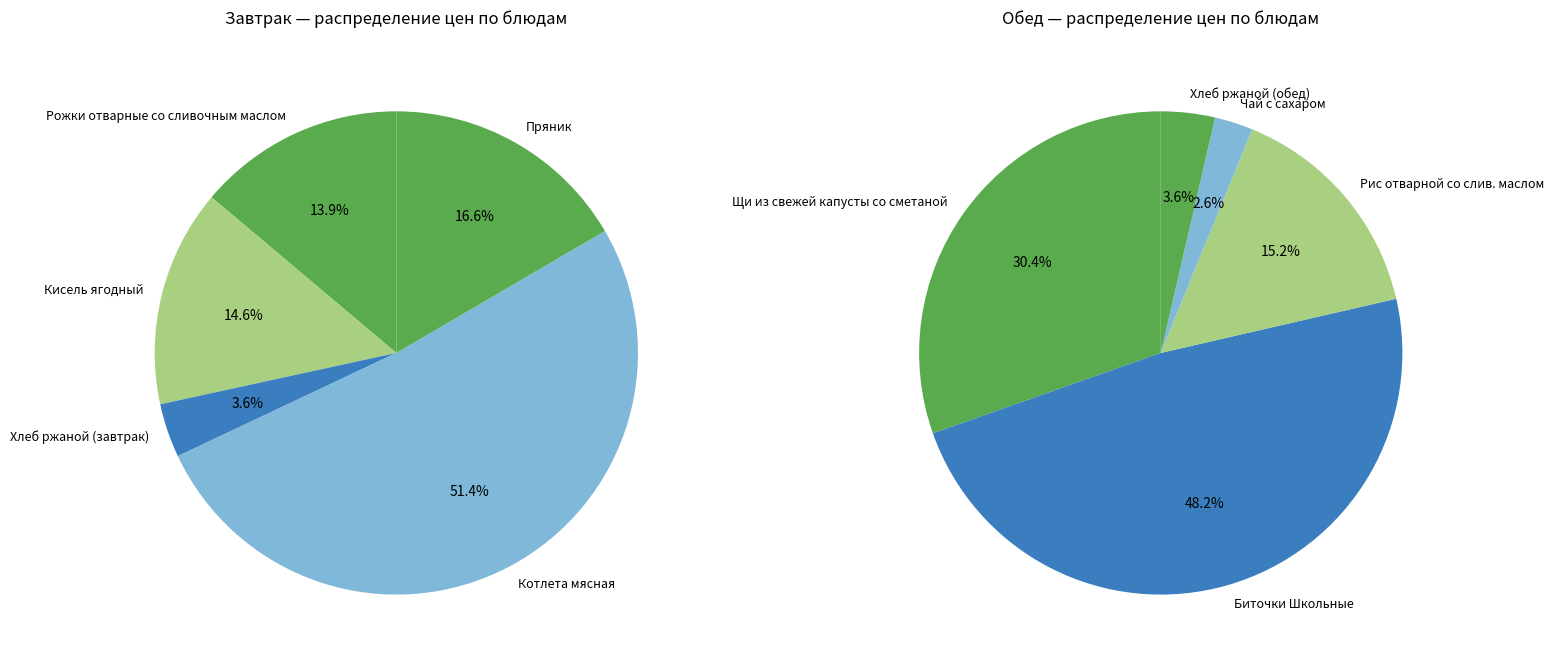

Which category has the biggest portion of the pie?

Котлета мясная